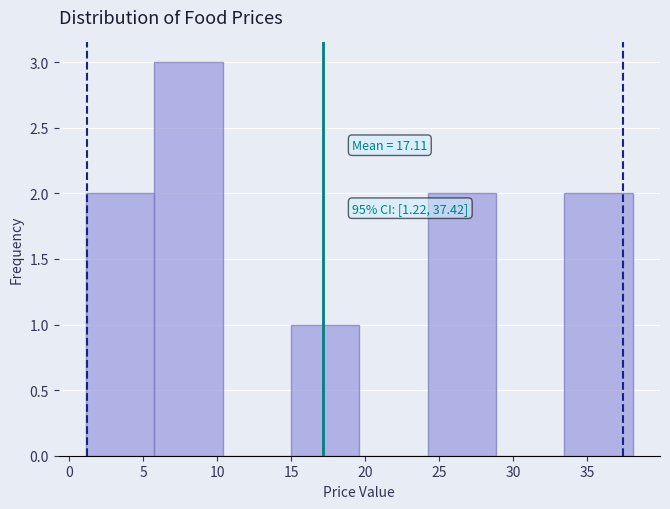

Over which range of the x-axis is the bar tallest?

5.5 to 10.5